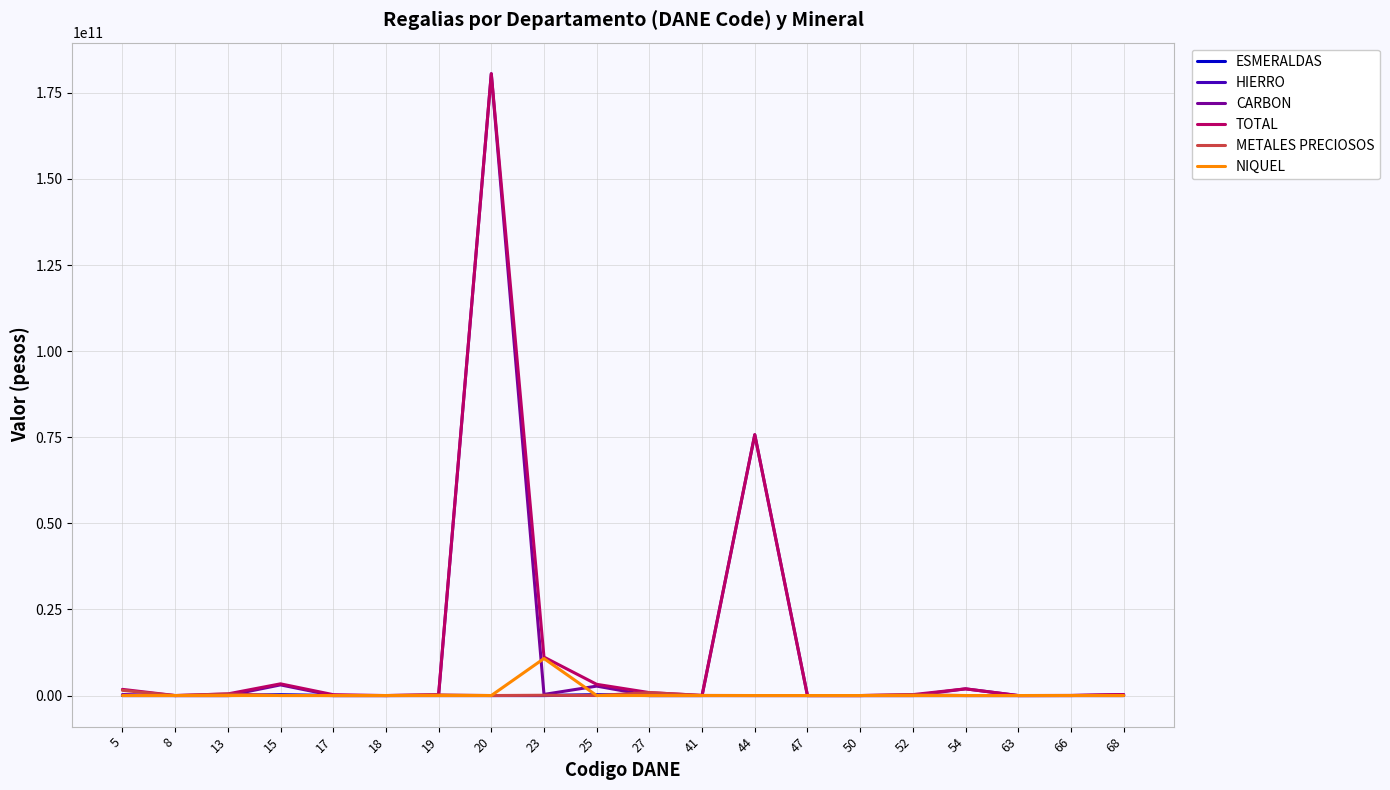

Between 44 and 63, which series saw the biggest shift?

TOTAL